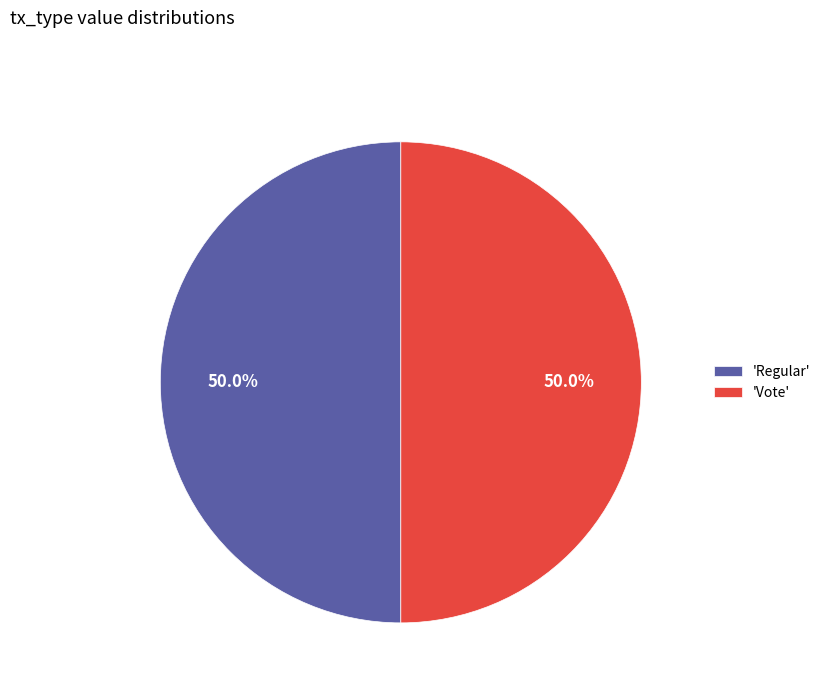

What percentage is NOT represented by 'Vote'?

50.0%